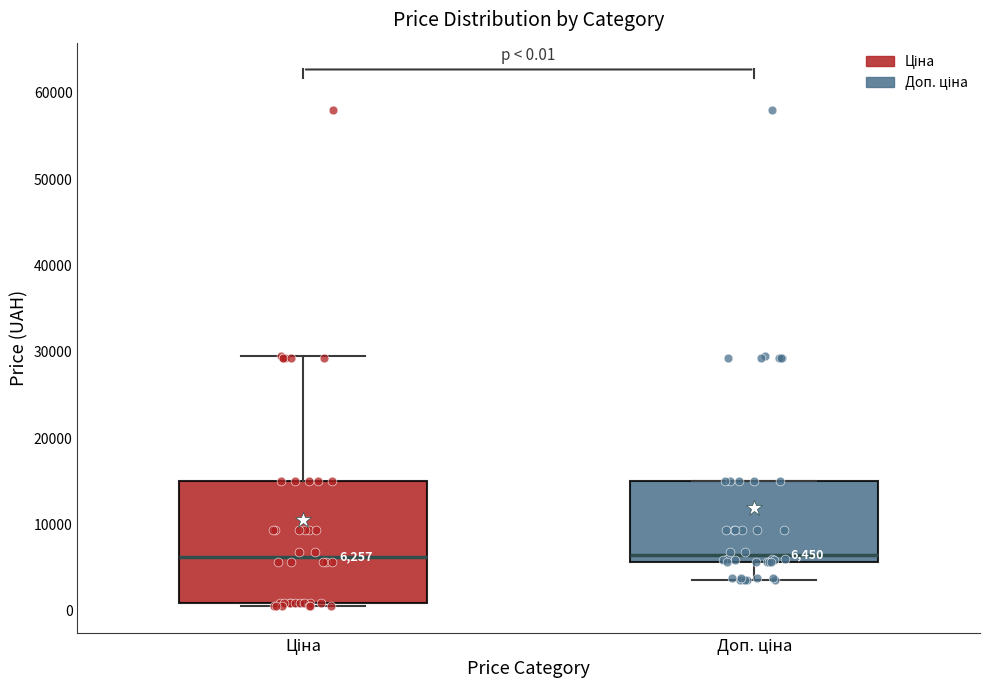

Which box is the tallest, from its lower edge to its upper edge?

Ціна